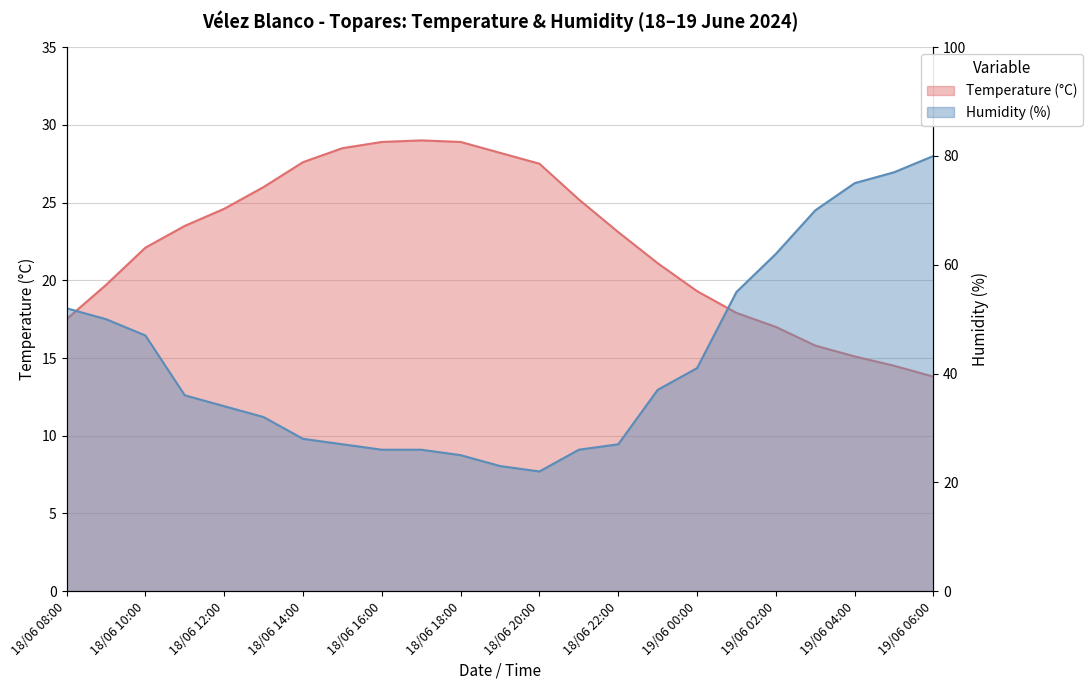

Between 18/06 10:00 and 18/06 11:00, which is larger?

18/06 11:00